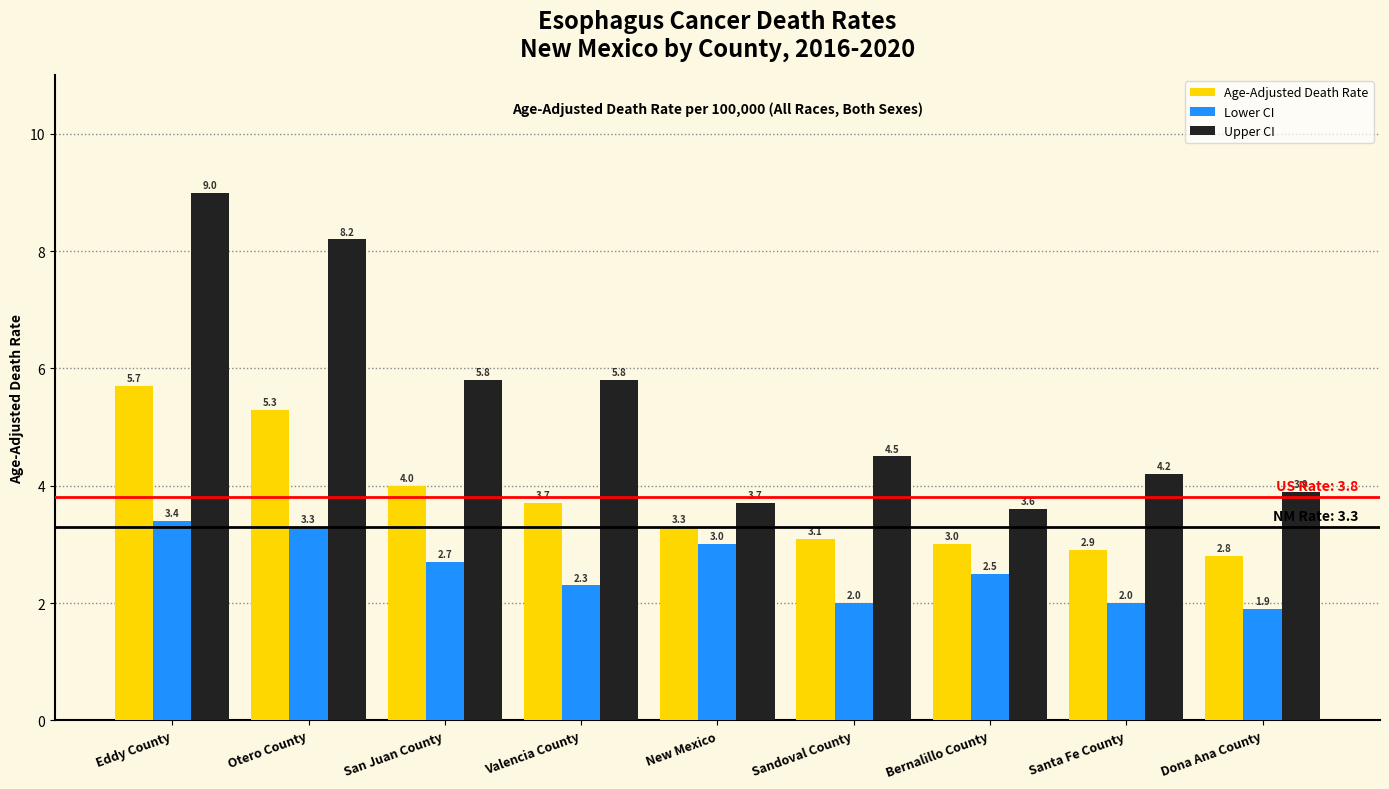

At which category is the sum across all series the highest?

Eddy County